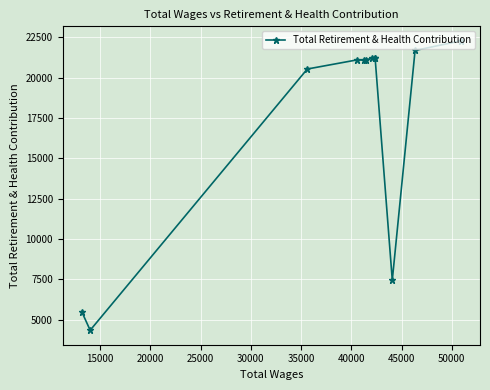

What is the value of the 3rd point from the left?

20542